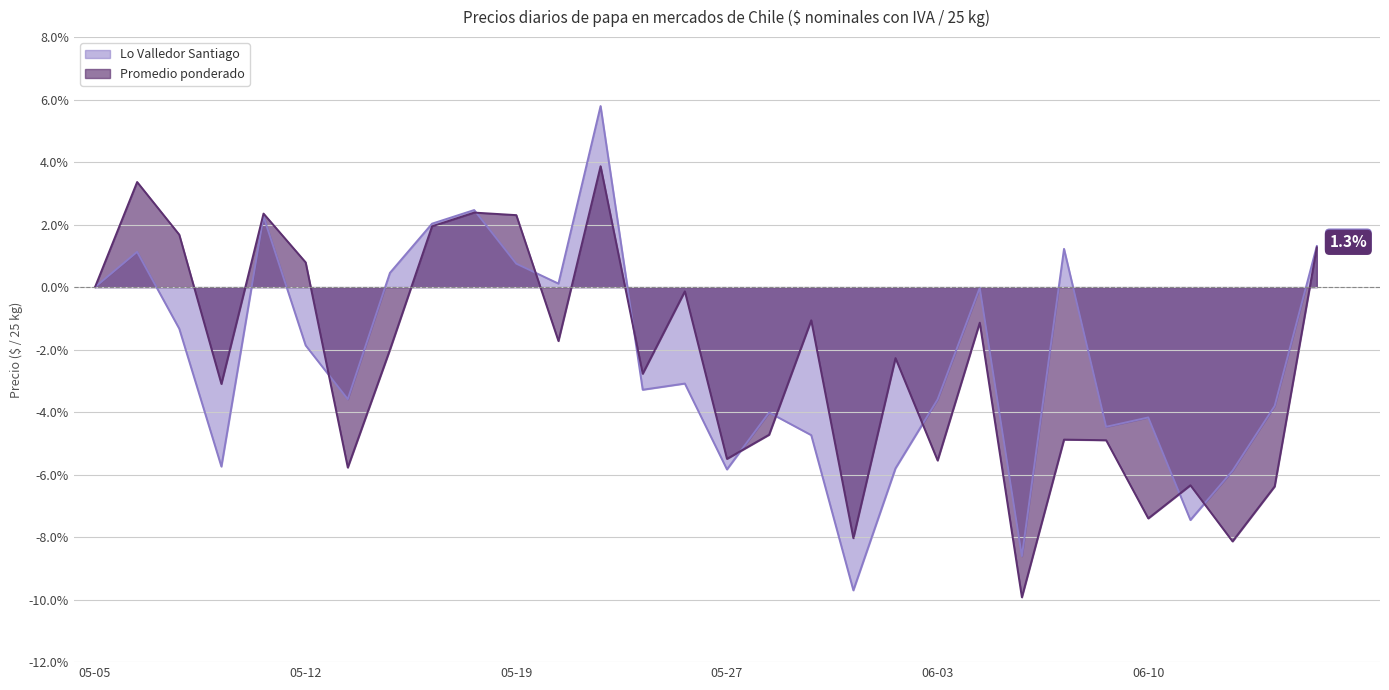

At which label does Lo Valledor Santiago first exceed -3?

05-05